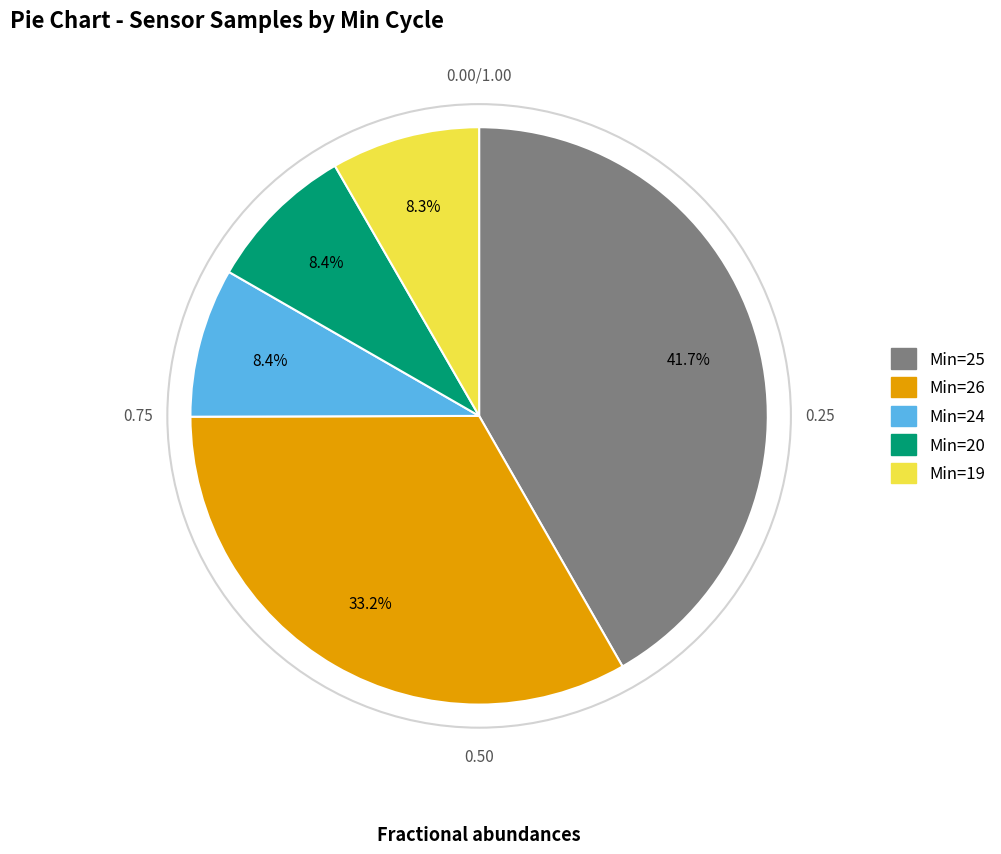

How many slices are in this pie chart?

5